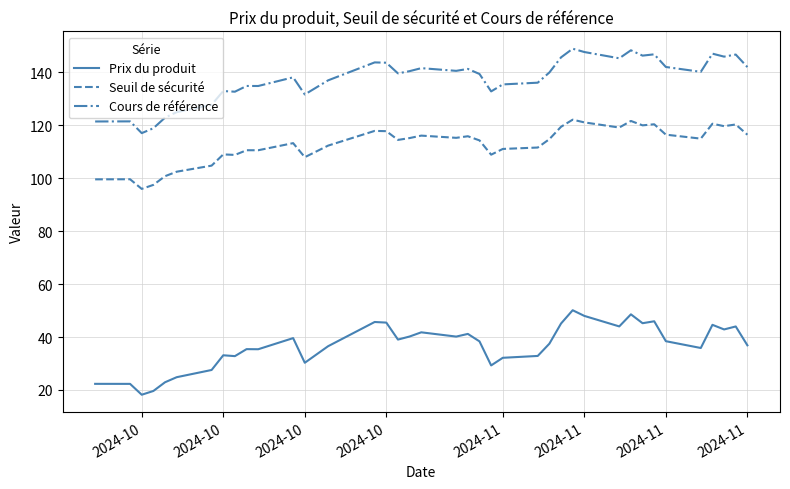

What is the greatest value displayed?

148.9